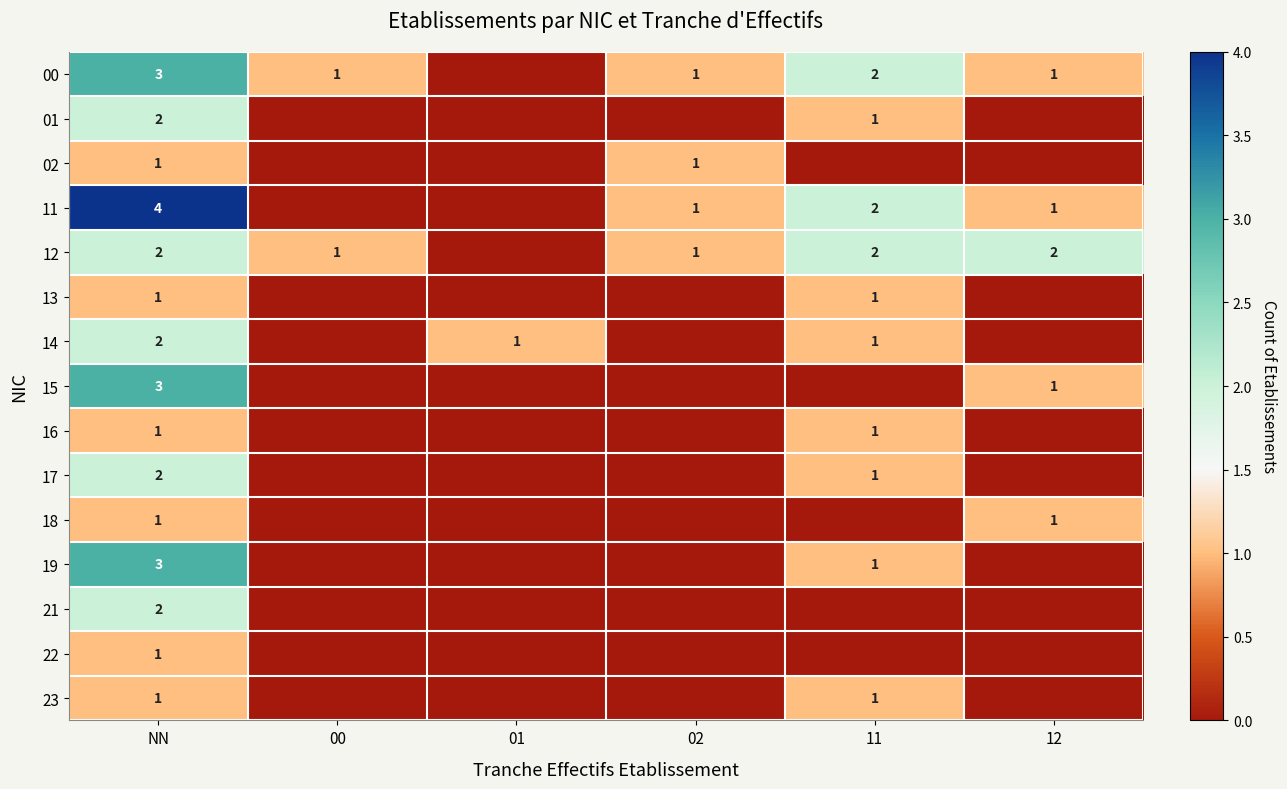

Is it true that 18 equals 1 at NN?

True